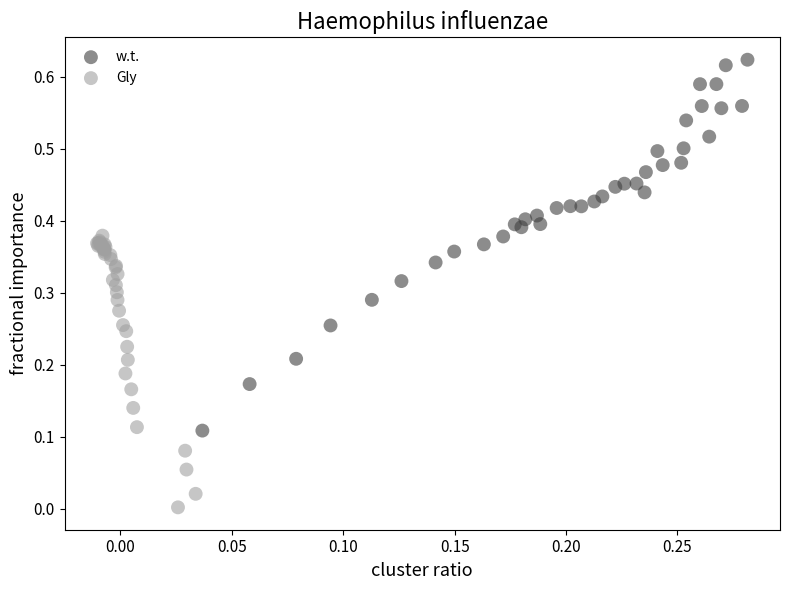

What are all the series names shown in the legend?

w.t., Gly